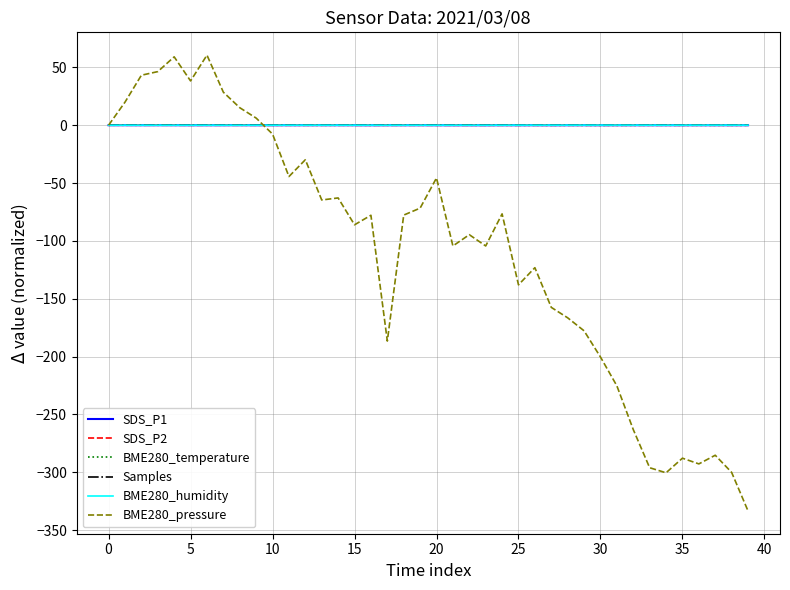

What is the greatest value displayed?

60.6